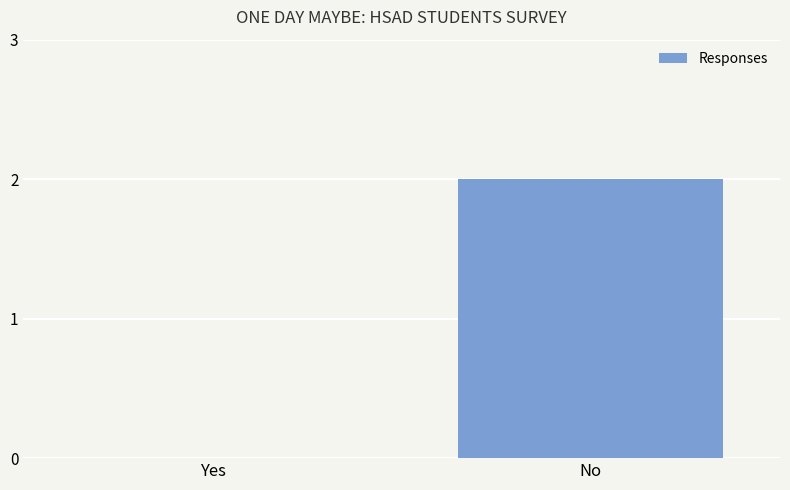

The value at No is 2. True or false?

True